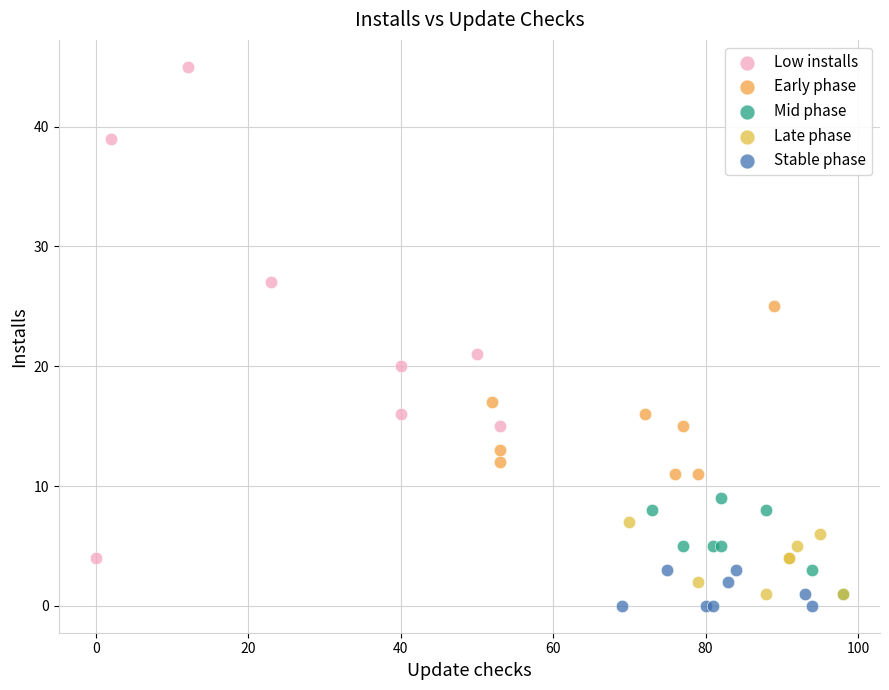

Which series has the largest Y range (max minus min)?

Low installs